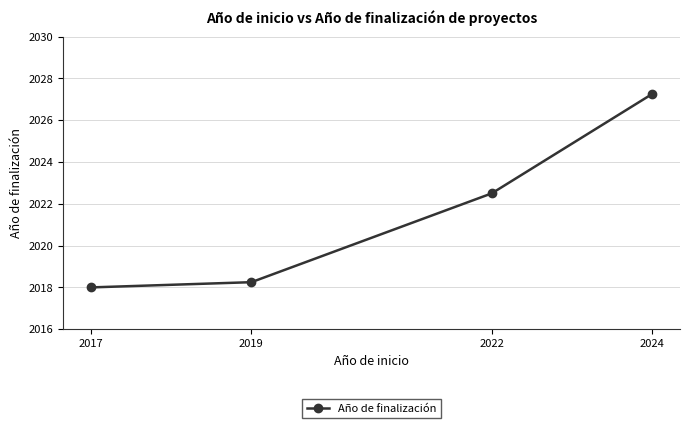

Where does the data first go above 2022?

2022